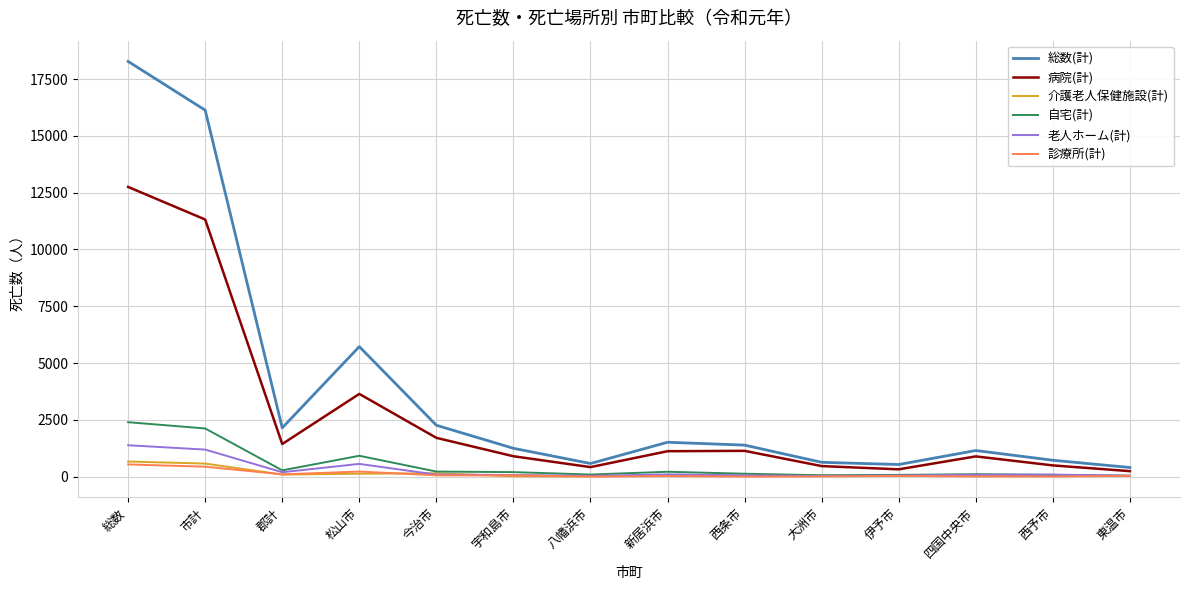

Which series has the widest spread of values?

総数(計)